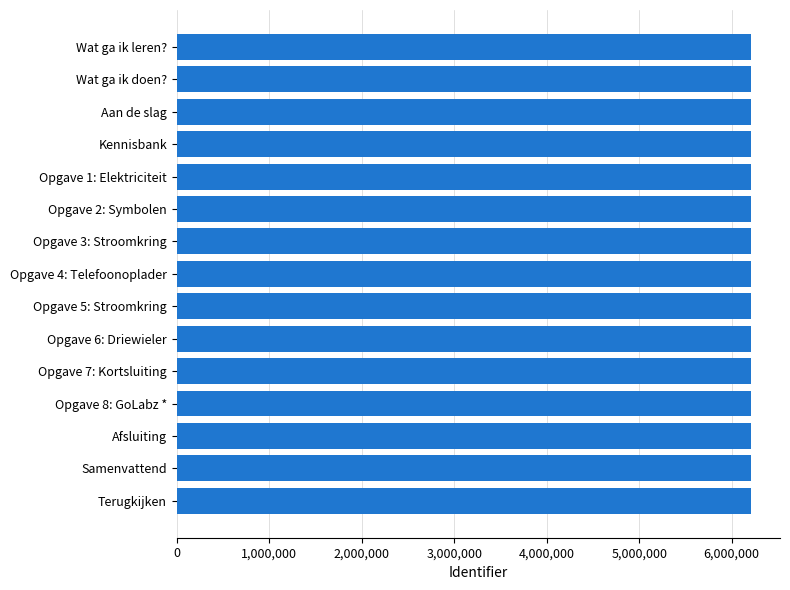

What is the approximate value at Aan de slag?

6210823